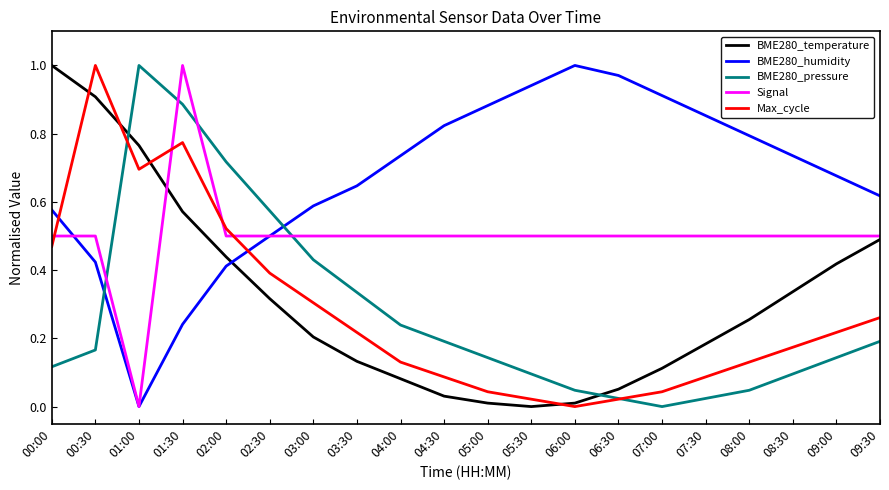

Which series has the largest total across all categories?

BME280_humidity